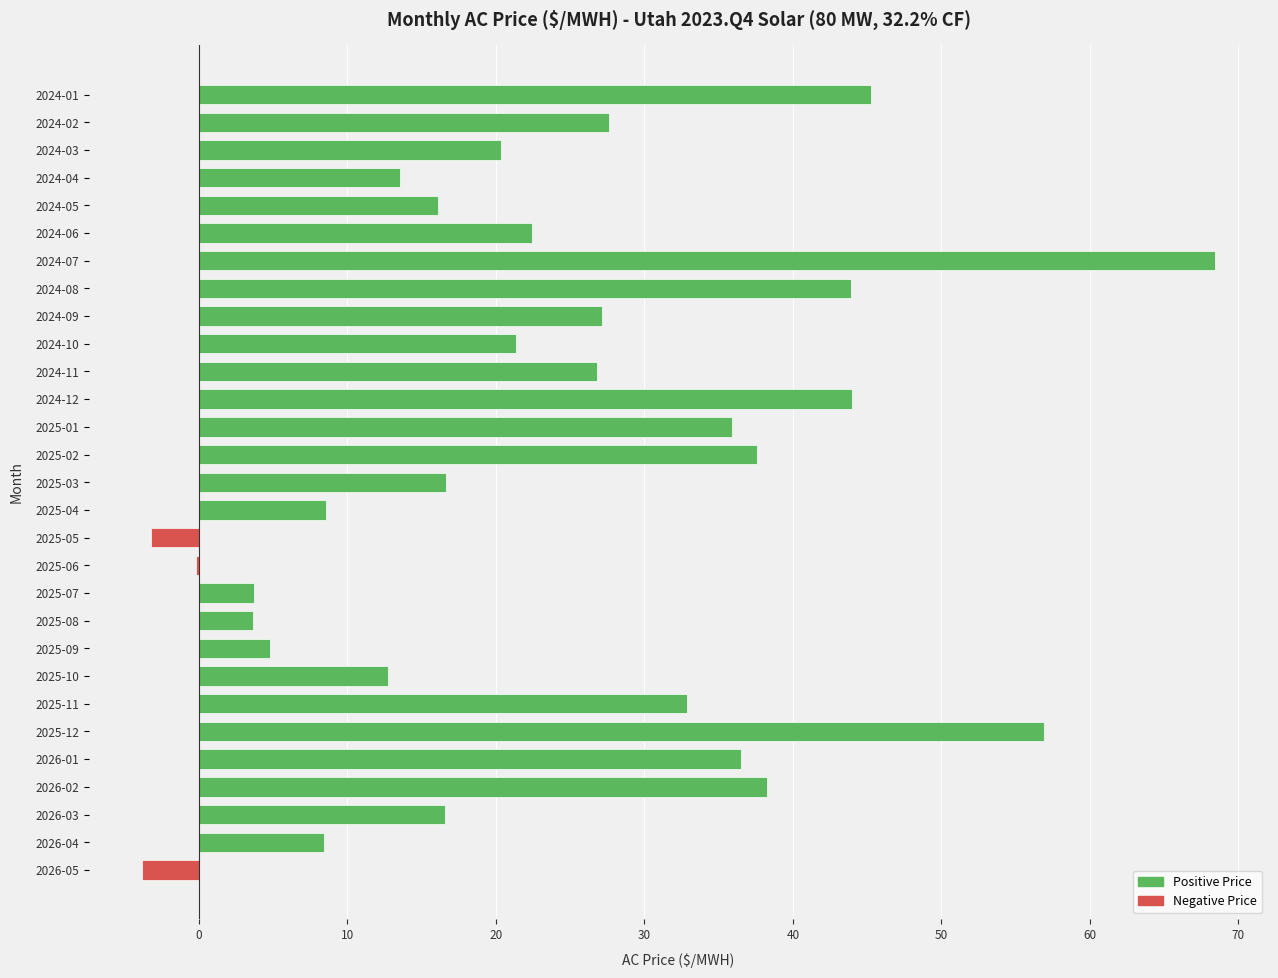

The value at 2026-04 is 8.4. True or false?

True